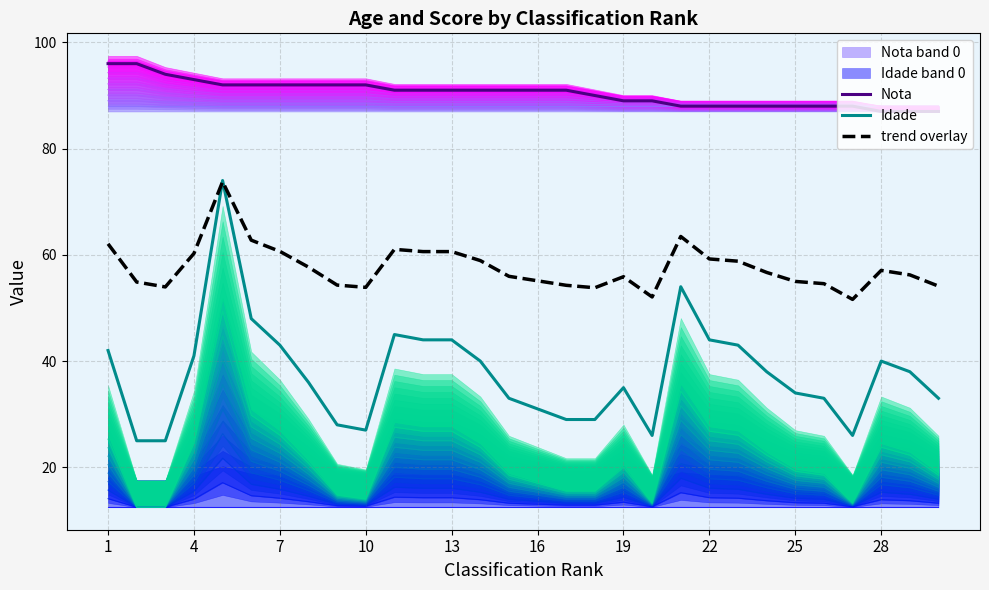

Reading left to right, what are all the values shown in this chart?

Nota: 96.0	96.0	94.0	93.0	92.0	92.0	92.0	92.0	92.0	92.0	91.0	91.0	91.0	91.0	91.0	91.0	91.0	90.0	89.0	89.0	88.0	88.0	88.0	88.0	88.0	88.0	88.0	87.0	87.0	87.0
Idade: 42.0	25.0	25.0	41.0	74.0	48.0	43.0	36.0	28.0	27.0	45.0	44.0	44.0	40.0	33.0	31.0	29.0	29.0	35.0	26.0	54.0	44.0	43.0	38.0	34.0	33.0	26.0	40.0	38.0	33.0
trend overlay: 62.1	54.9	54.0	60.3	73.8	62.8	60.7	57.7	54.3	53.9	61.0	60.6	60.6	58.9	56.0	55.1	54.3	53.8	55.9	52.1	63.5	59.2	58.8	56.7	55.0	54.6	51.6	57.1	56.2	54.1